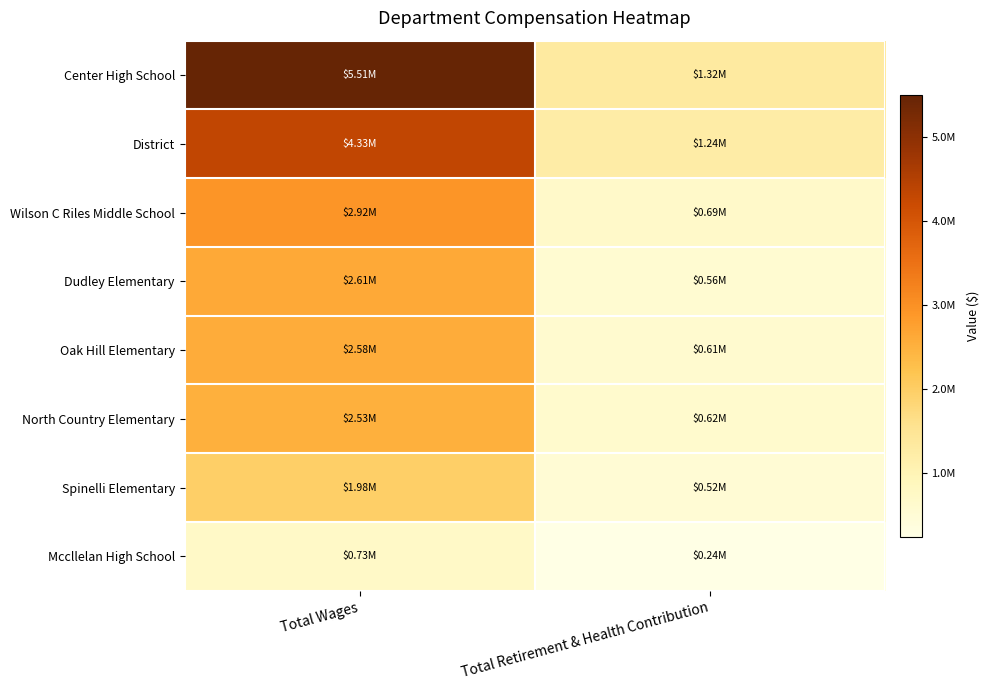

List the series in order of their peak value, highest first.

Center High School, District, Wilson C Riles Middle School, Dudley Elementary, Oak Hill Elementary, North Country Elementary, Spinelli Elementary, Mccllelan High School